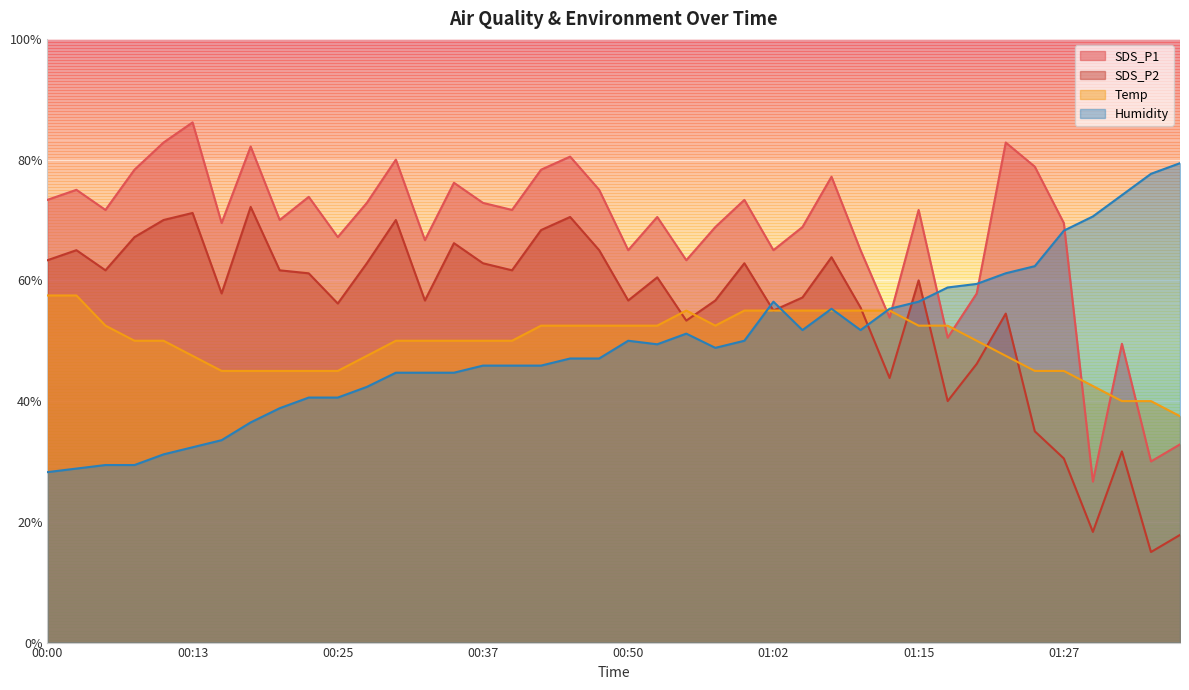

Is the value of Temp at 01:12 greater than the value of SDS_P1 at 00:52?

No